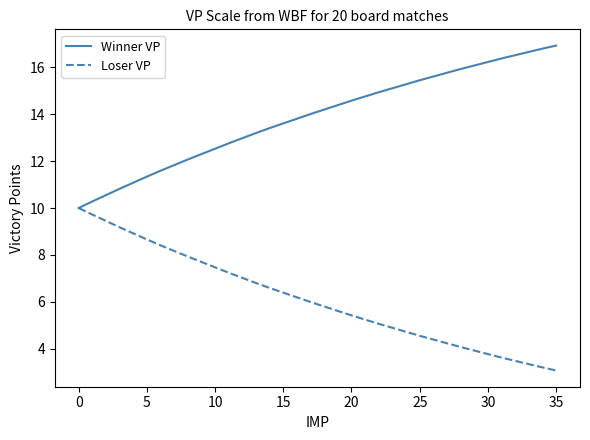

List the series in order of their peak value, highest first.

Winner VP, Loser VP